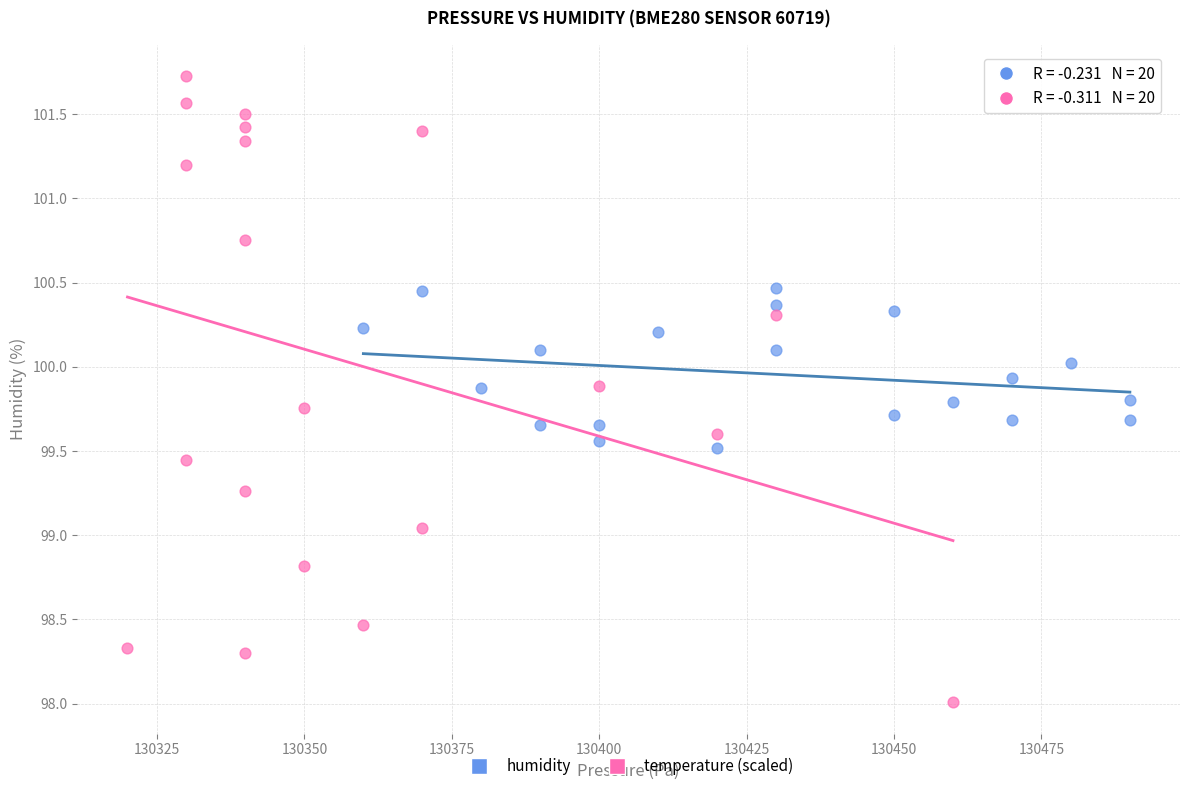

Which series reaches the minimum Y coordinate?

temperature (scaled)